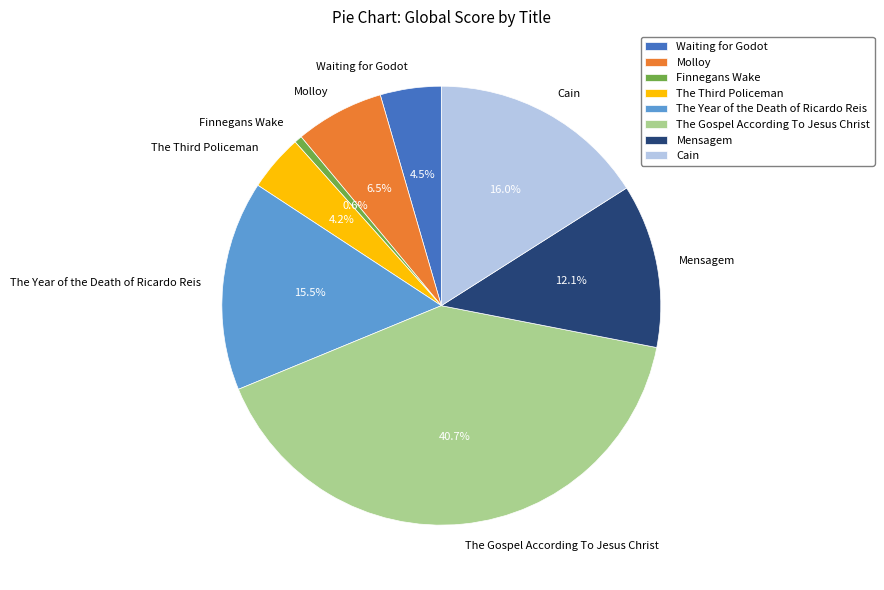

Is Mensagem the majority of the pie?

No